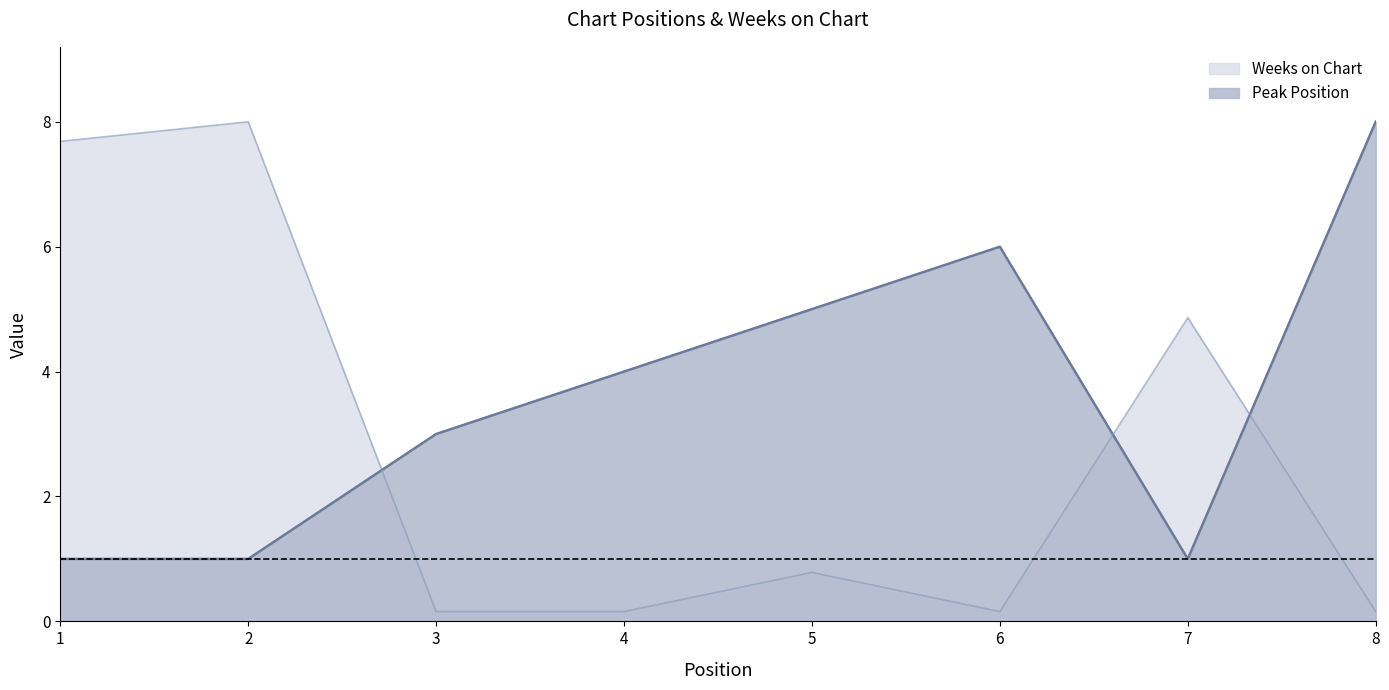

What are all the series names shown in the legend?

Weeks on Chart, Peak Position